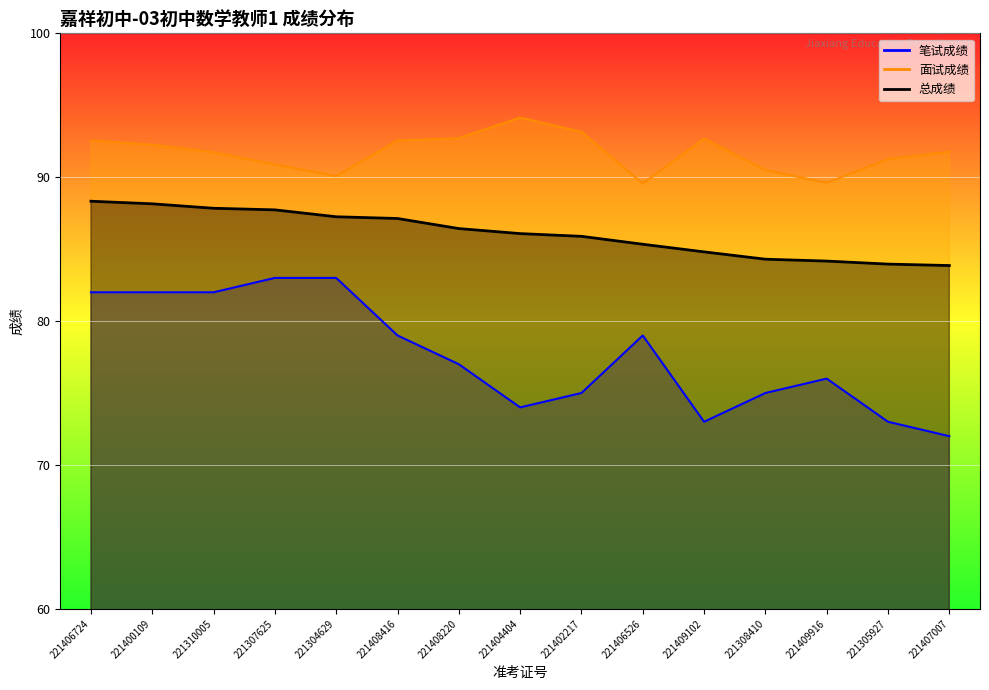

What is the sum of the 笔试成绩 values at 221310005 and 221408220?

159.0